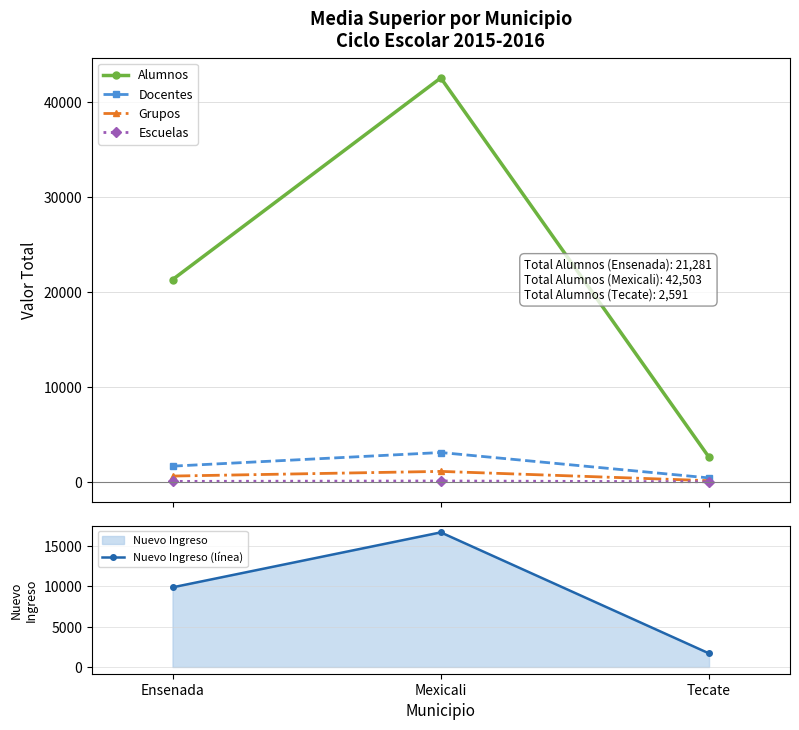

What is the approximate value of Grupos at Ensenada, to the nearest 10?

620